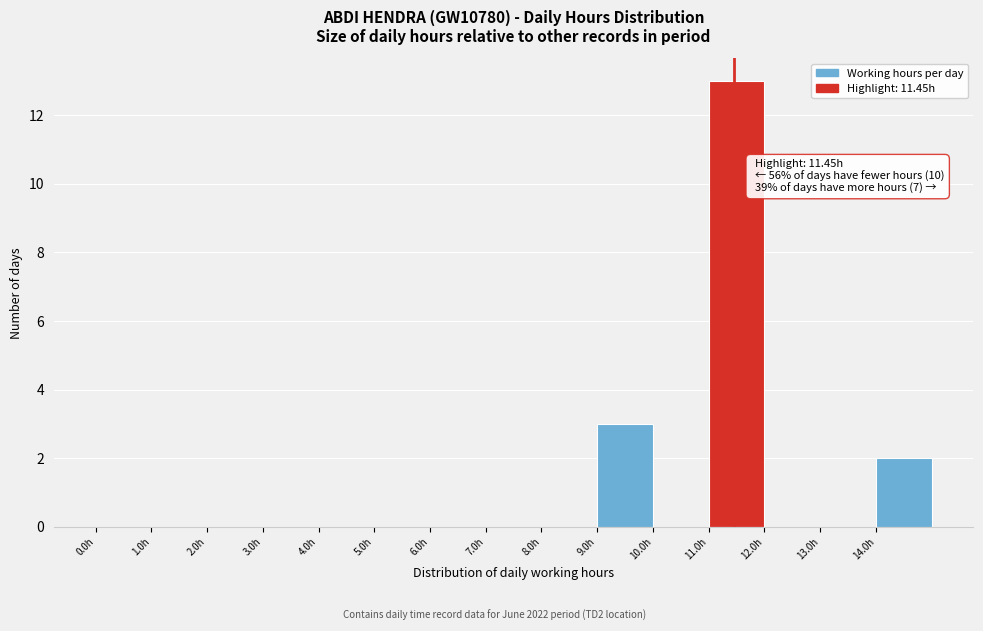

Which range on the x-axis has the tallest bar?

11 to 12